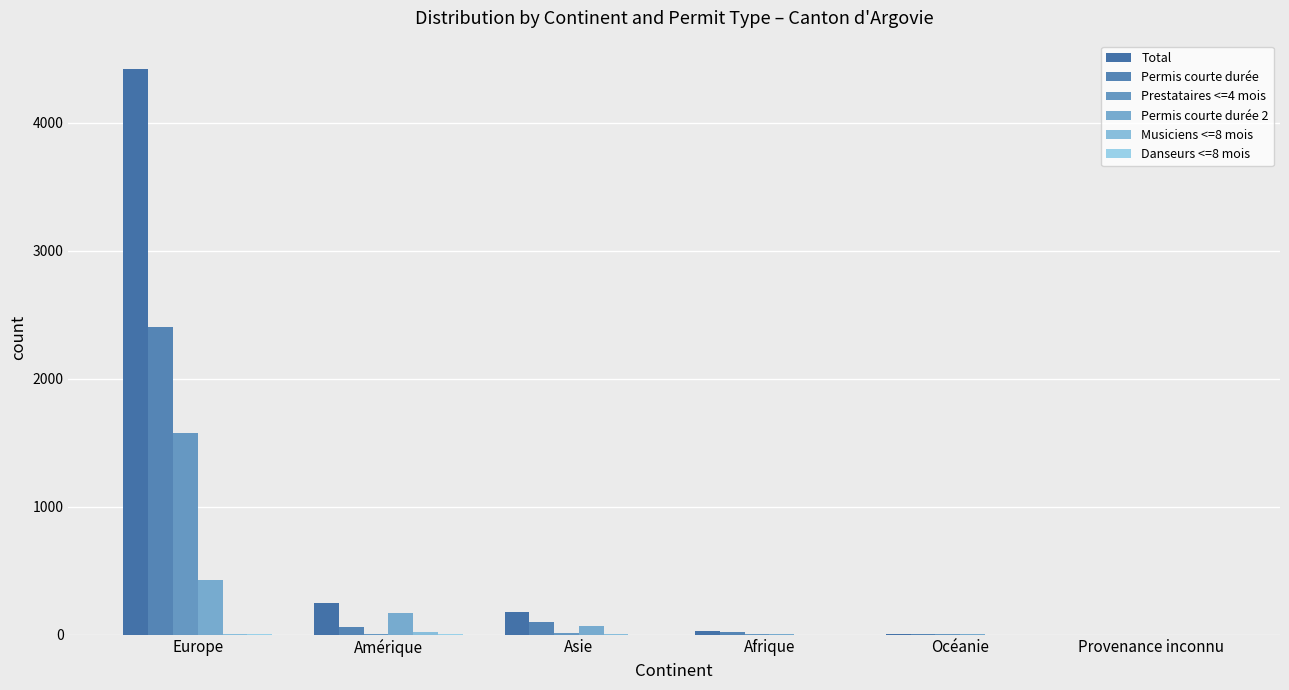

List the labels in order of Danseurs <=8 mois value, smallest first.

Asie, Afrique, Océanie, Provenance inconnu, Amérique, Europe